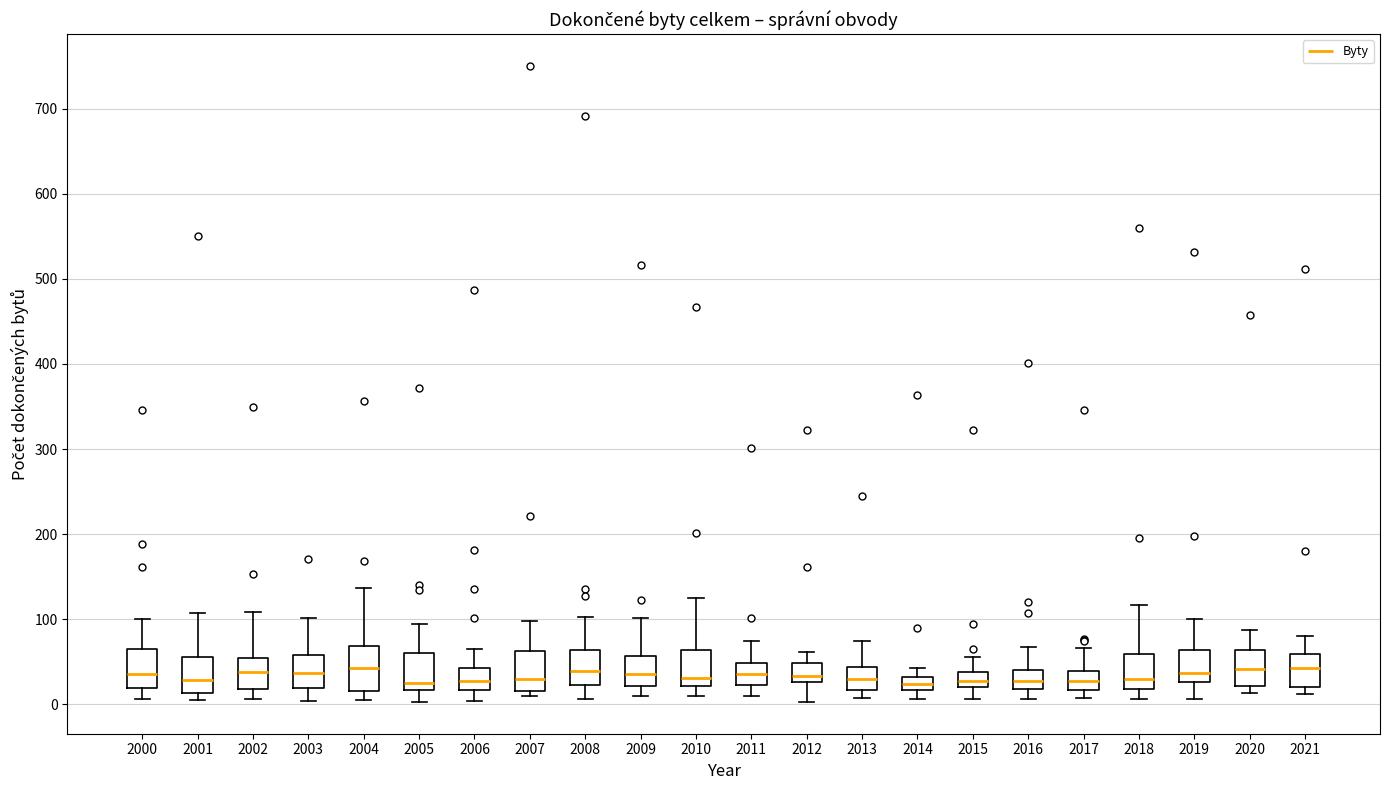

Where is the lower edge of the box at x = 2015 on the y-axis? The values are not printed on the chart, so give them approximately, as read against the axis.

20